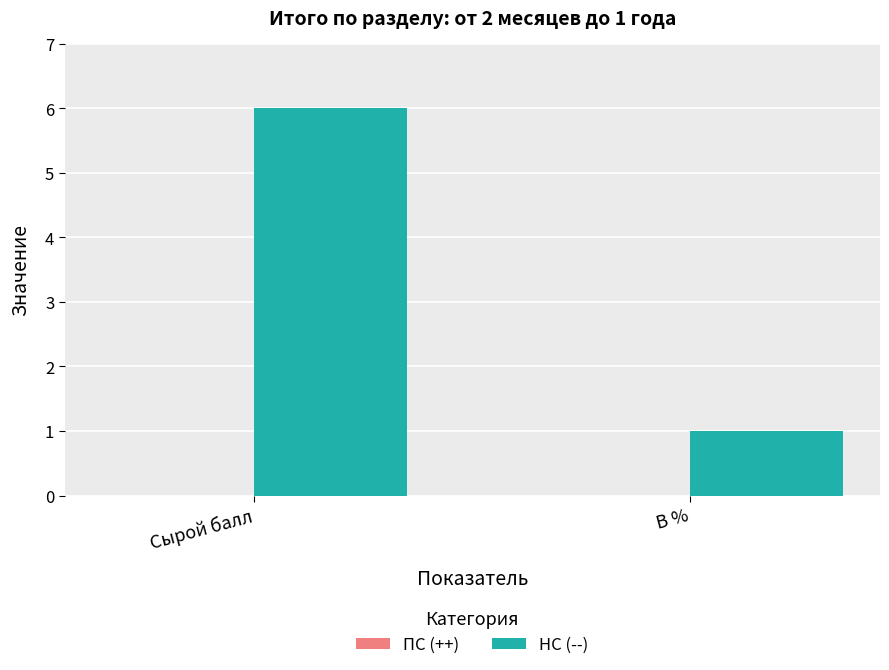

What is the ratio of the value at Сырой балл to the value at В %?

6.0